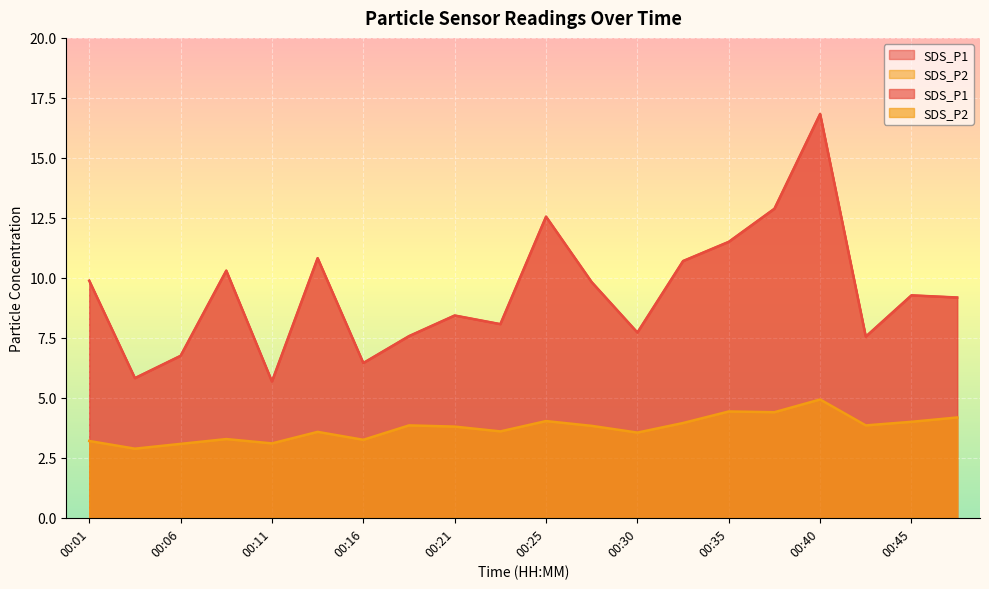

At 00:04, list the series in order from largest to smallest.

SDS_P1, SDS_P2